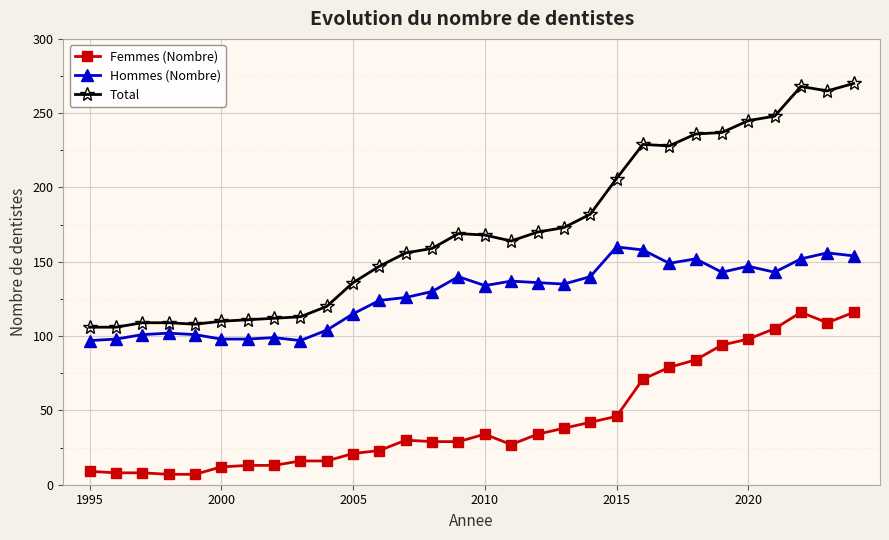

True or false: Hommes (Nombre) and Total intersect in this chart.

False